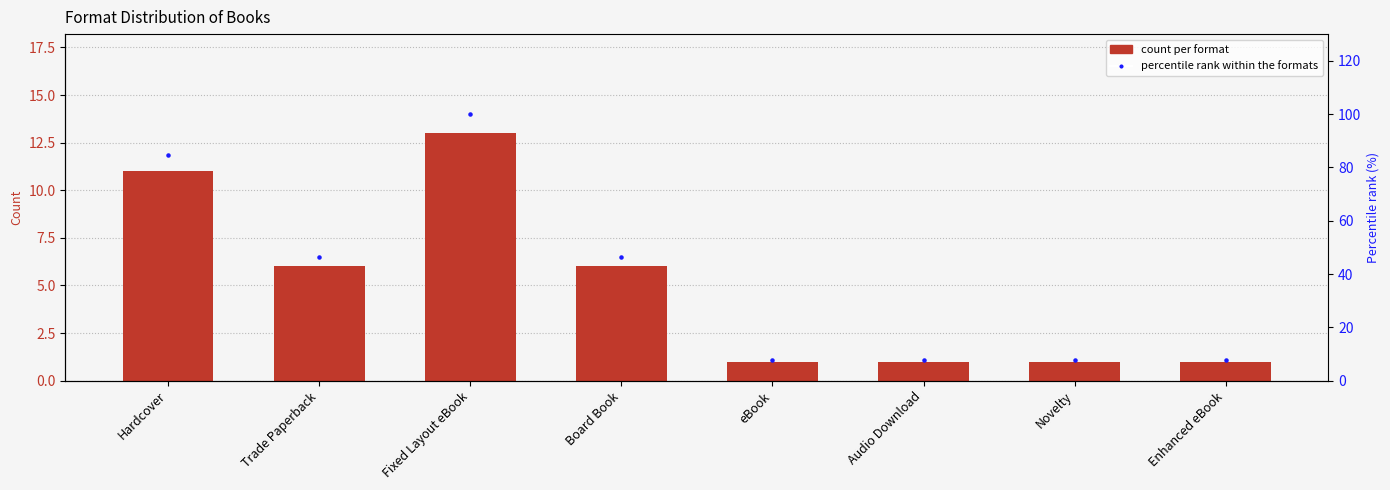

Which series has the largest Y range (max minus min)?

Percentile rank within formats